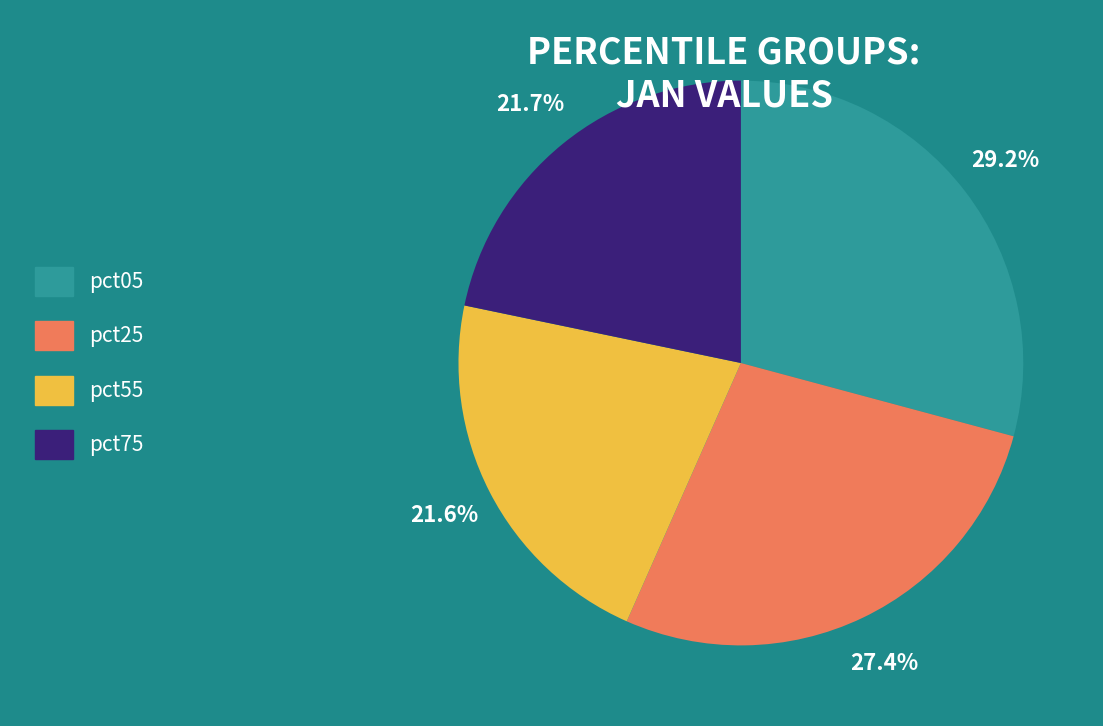

To the nearest percent, what is the difference between the largest and smallest slice percentages?

8%